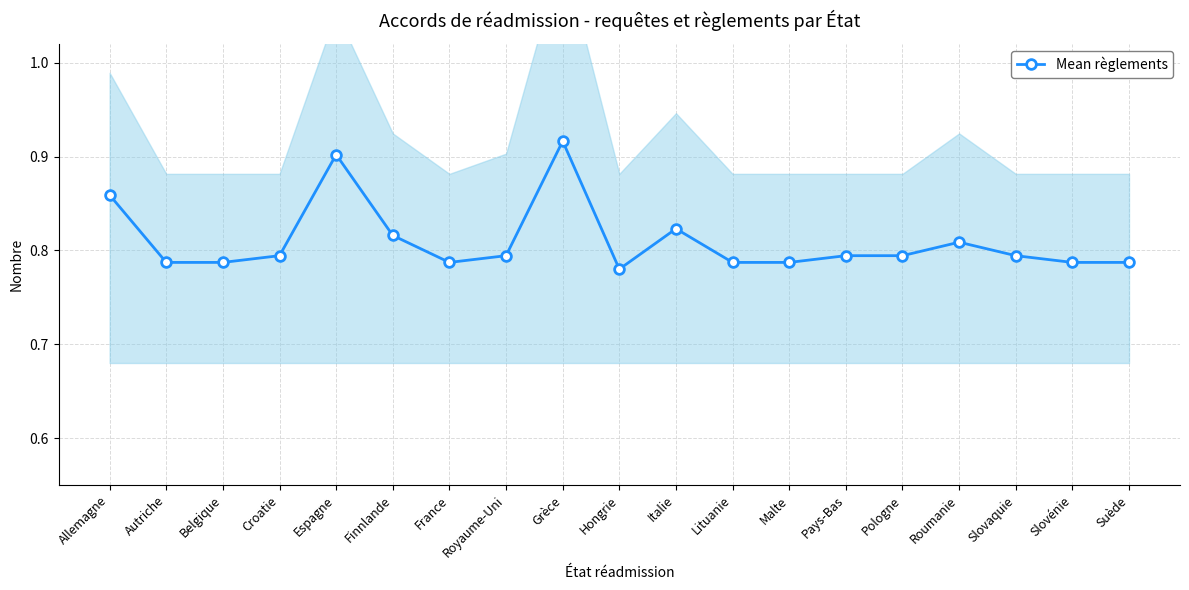

What is the label of the 18th point from the left?

Slovénie